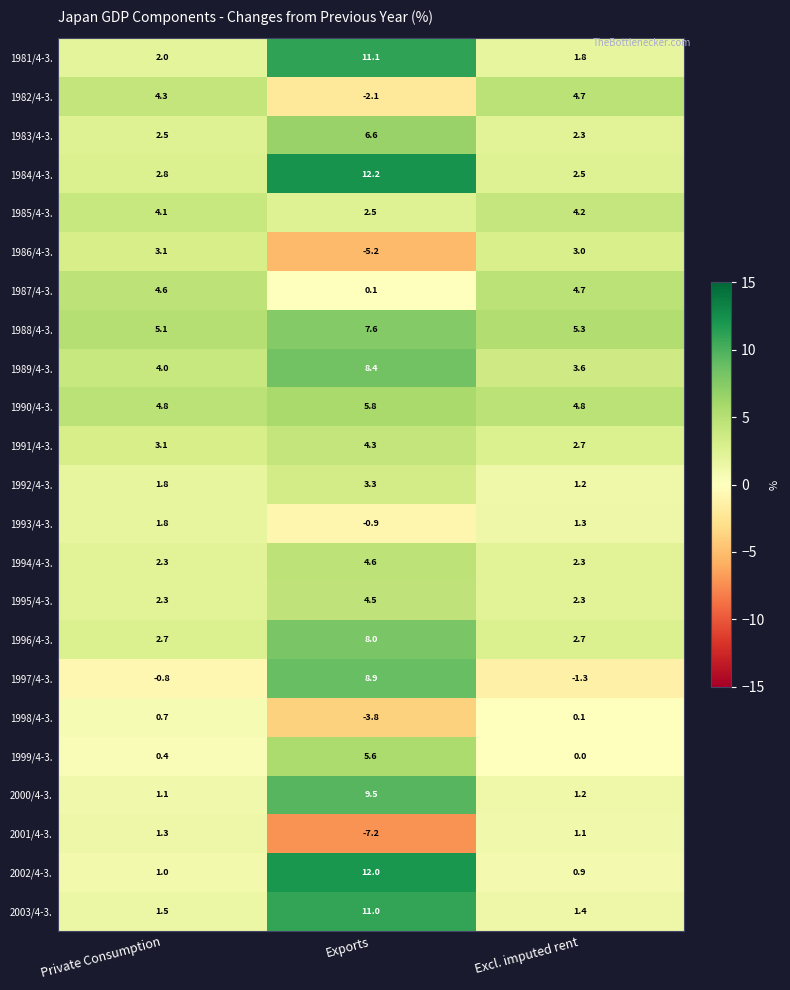

At how many categories does at least one series exceed 3?

3